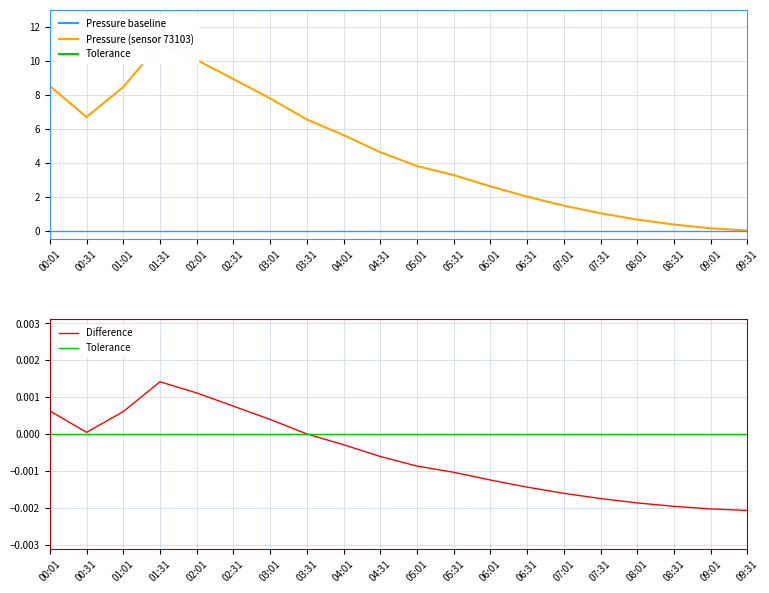

Does the chart display data point markers on the line(s)?

No